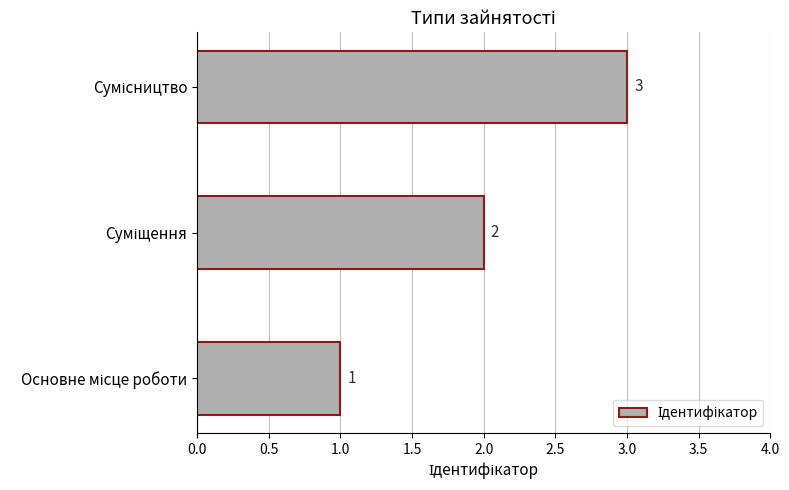

What is the greatest value displayed?

3